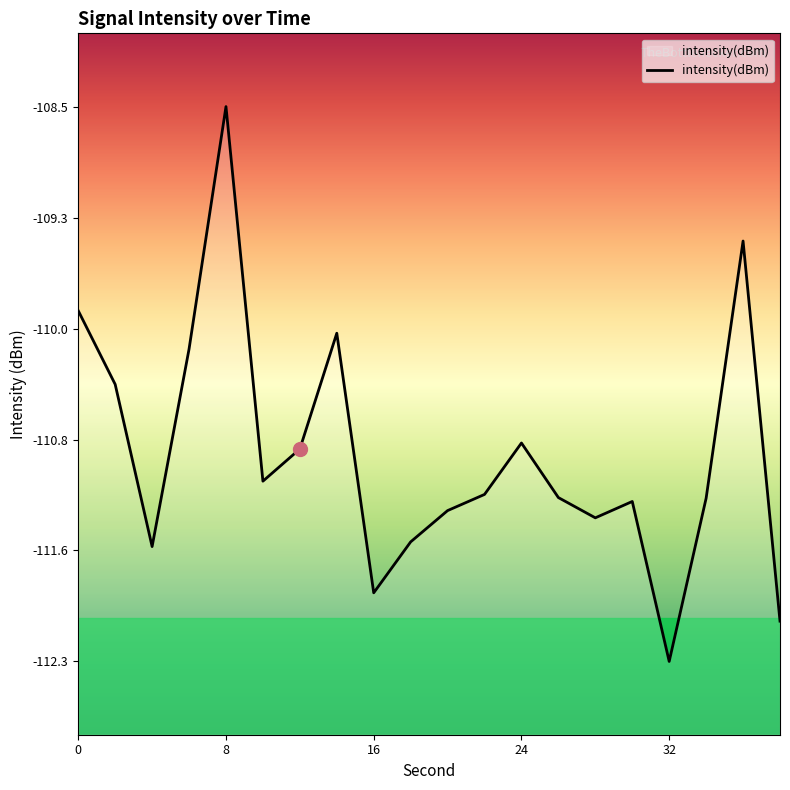

Read the value at 8.

-108.5